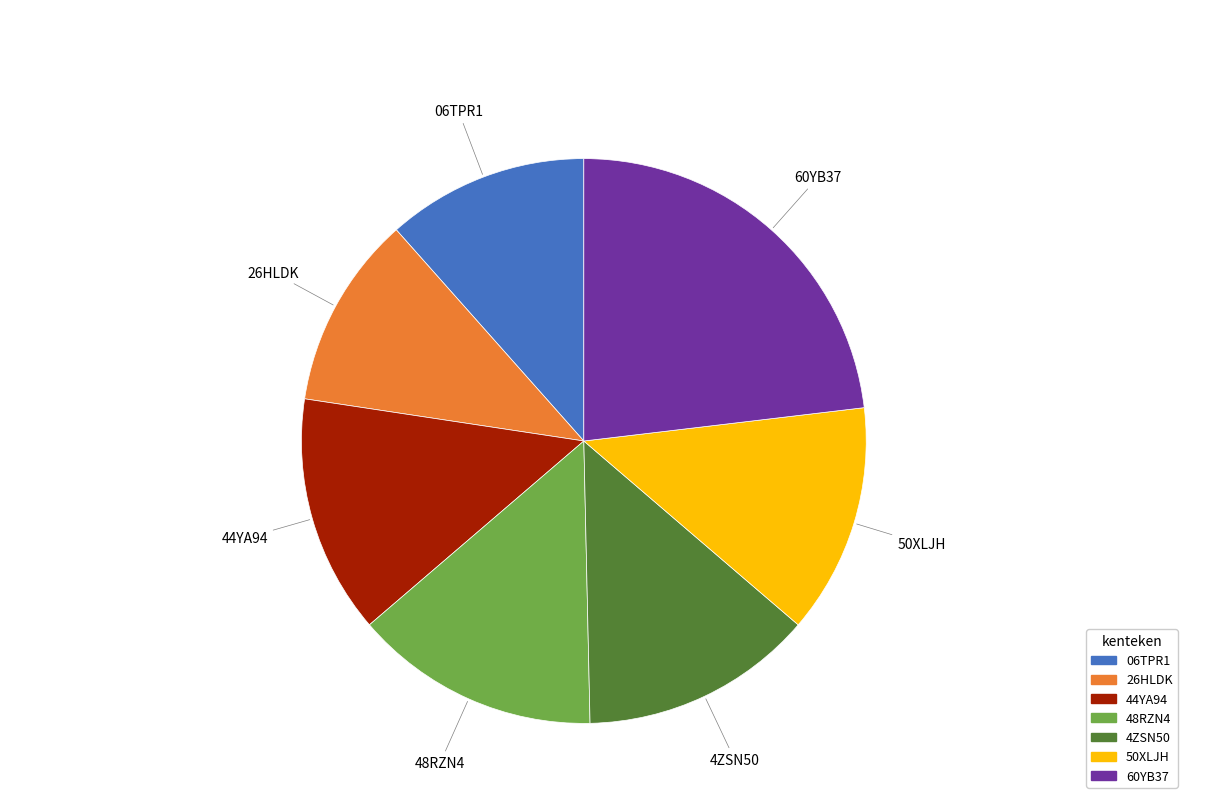

Do 06TPR1 and 60YB37 together represent more than half of the pie?

No